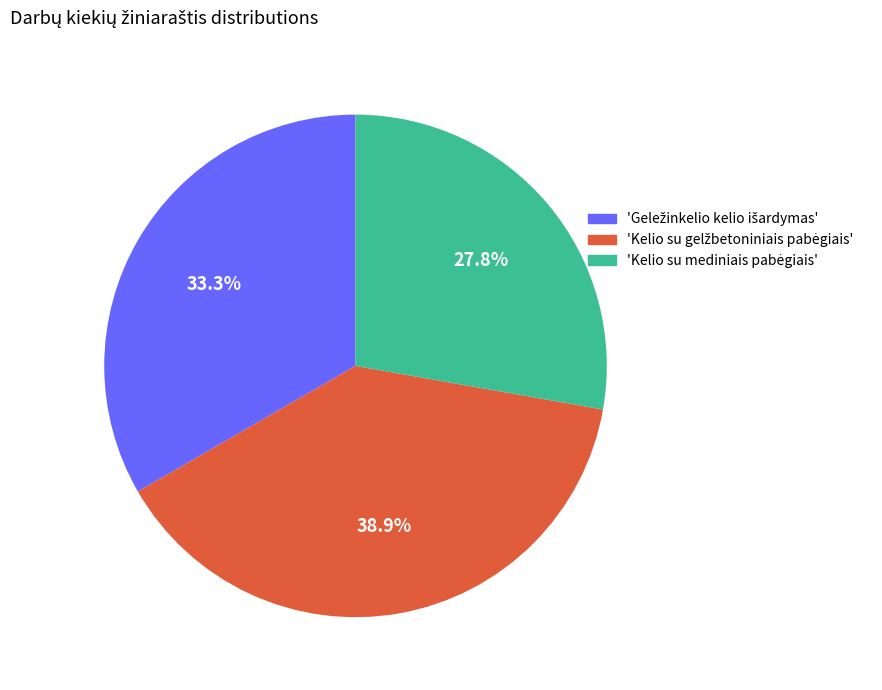

To the nearest percent, what is the difference between the largest and smallest slice percentages?

11%